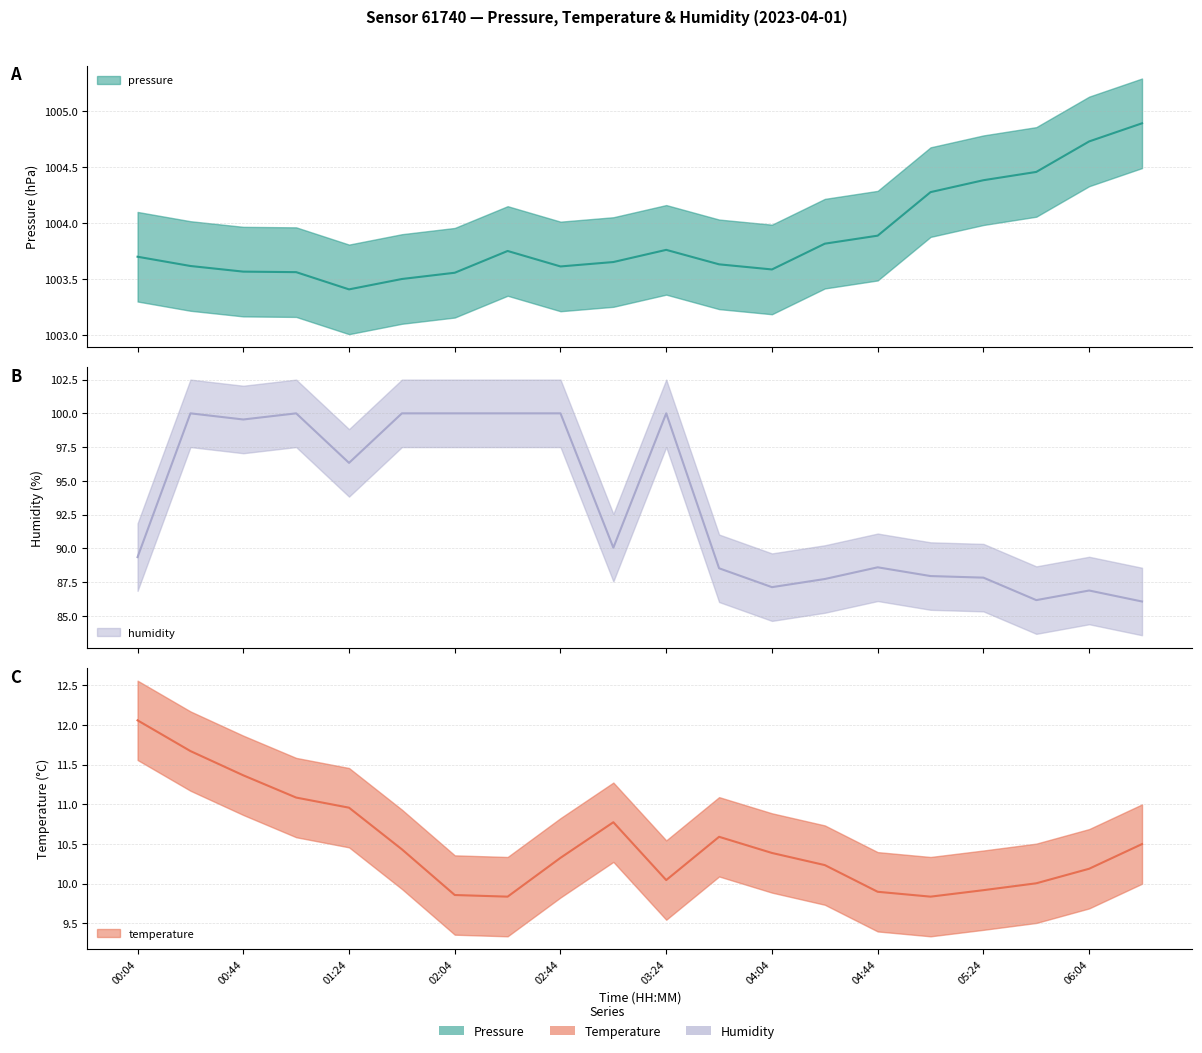

Reading right to left, transcribe all the data shown in this chart.

pressure: 06:24=1004.9	06:04=1004.7	05:44=1004.5	05:24=1004.4	05:04=1004.3	04:44=1003.9	04:24=1003.8	04:04=1003.6	03:44=1003.6	03:24=1003.8	03:04=1003.7	02:44=1003.6	02:24=1003.8	02:04=1003.6	01:44=1003.5	01:24=1003.4	01:04=1003.6	00:44=1003.6	00:24=1003.6	00:04=1003.7
temperature: 06:24=10.5	06:04=10.2	05:44=10.0	05:24=9.9	05:04=9.8	04:44=9.9	04:24=10.2	04:04=10.4	03:44=10.6	03:24=10.0	03:04=10.8	02:44=10.3	02:24=9.8	02:04=9.9	01:44=10.4	01:24=11.0	01:04=11.1	00:44=11.4	00:24=11.7	00:04=12.1
humidity: 06:24=86.1	06:04=86.9	05:44=86.2	05:24=87.8	05:04=87.9	04:44=88.6	04:24=87.7	04:04=87.1	03:44=88.5	03:24=100.0	03:04=90.0	02:44=100.0	02:24=100.0	02:04=100.0	01:44=100.0	01:24=96.3	01:04=100.0	00:44=99.5	00:24=100.0	00:04=89.3